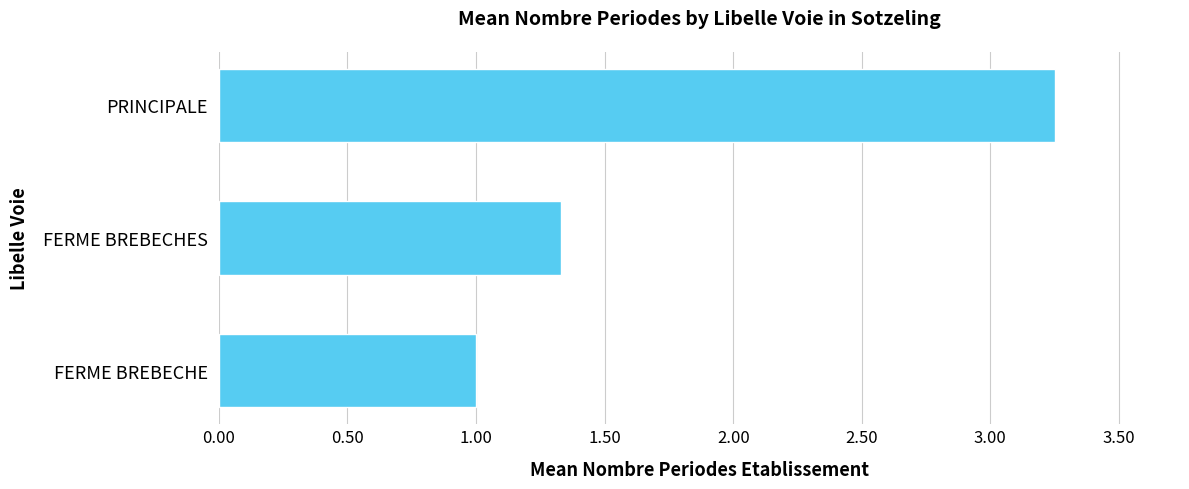

Count the values in the range 1 to 3.

2